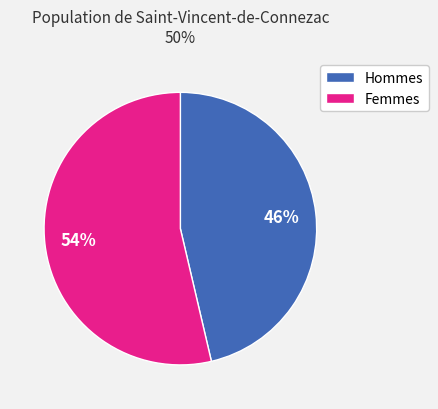

To the nearest percent, what portion does Hommes represent?

46%